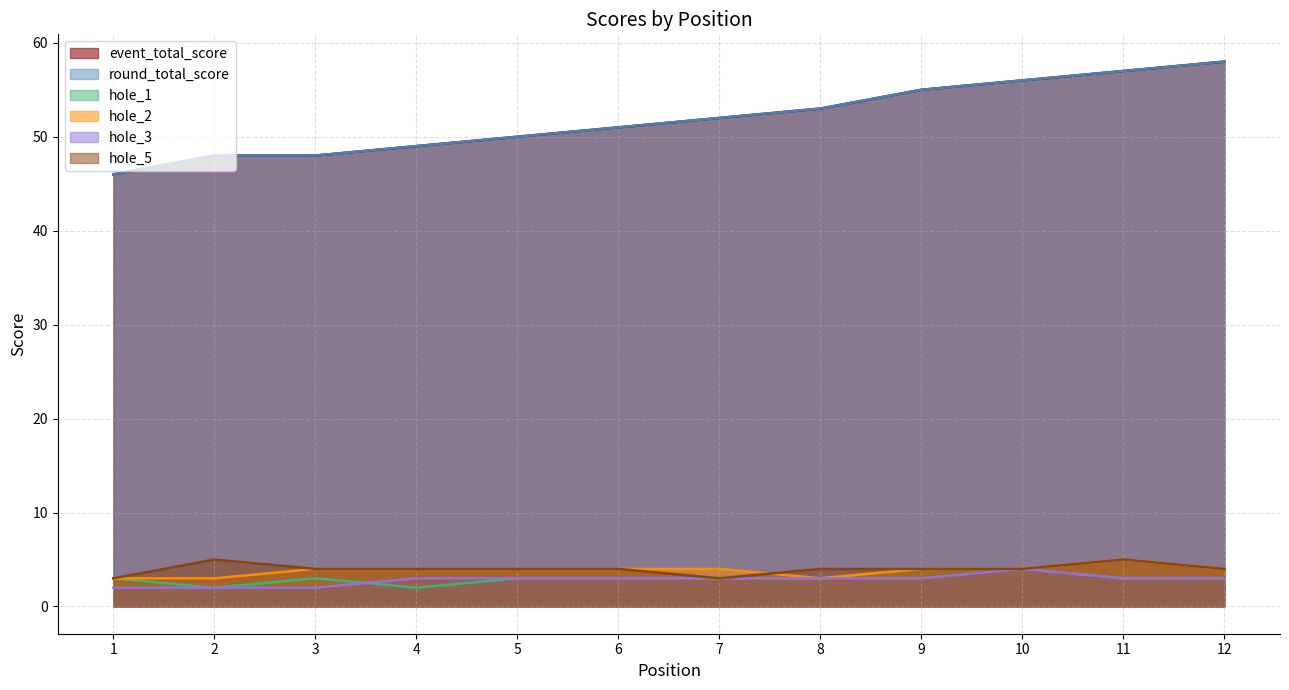

Does the chart display data point markers on the line(s)?

No